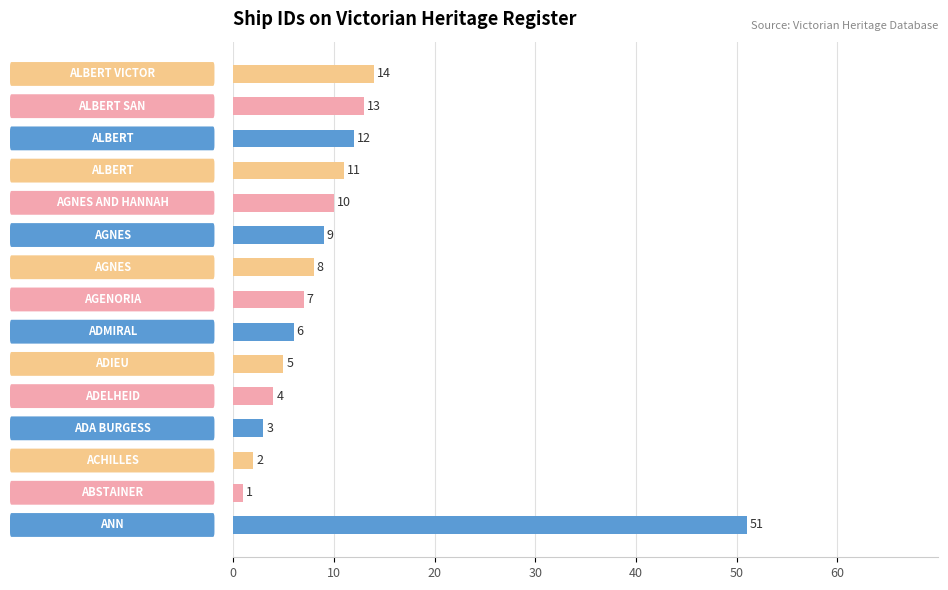

What is the difference between the maximum and minimum values?

50